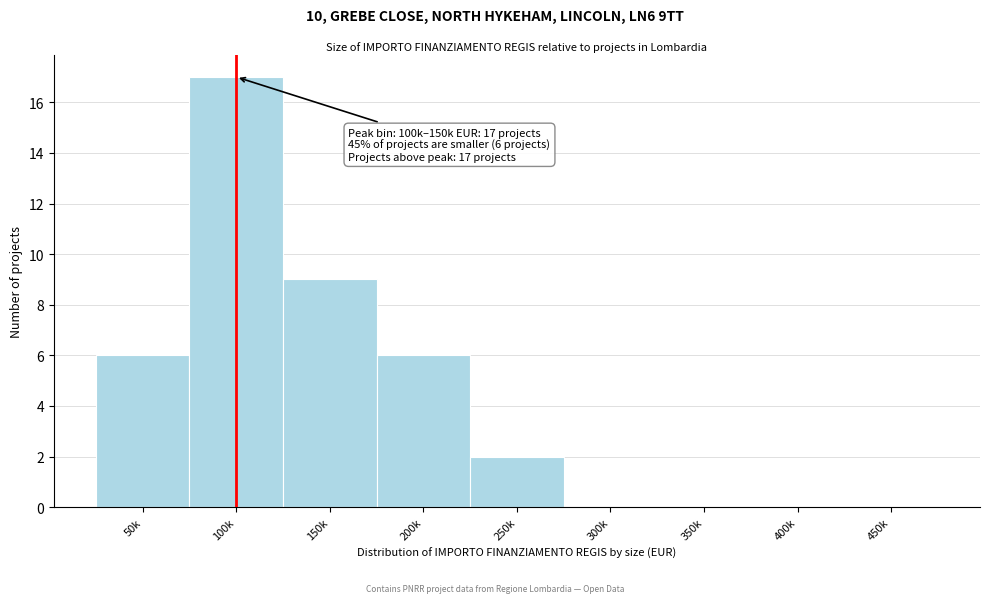

Reading left to right, list all the values displayed in this chart.

50k=6	100k=17	150k=9	200k=6	250k=2	300k=0	350k=0	400k=0	450k=0